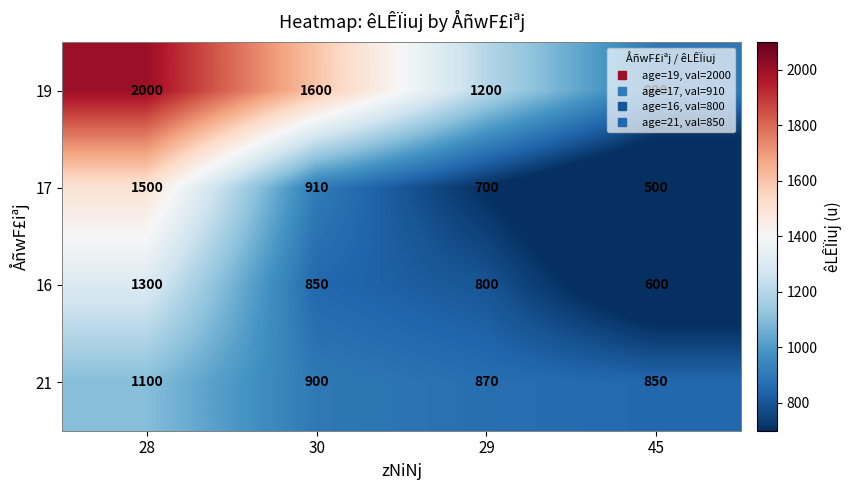

Which series has the largest total across all categories?

19